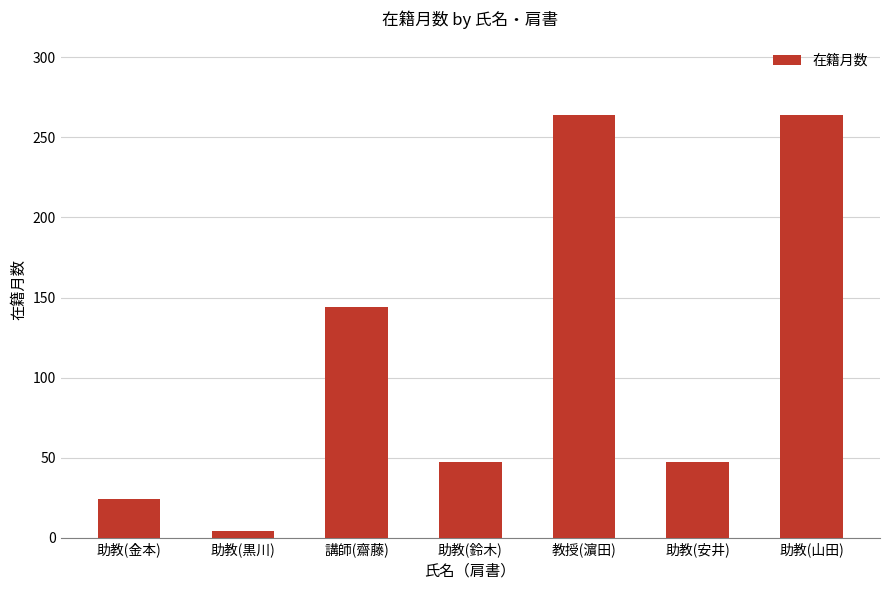

What is the smallest value displayed?

4